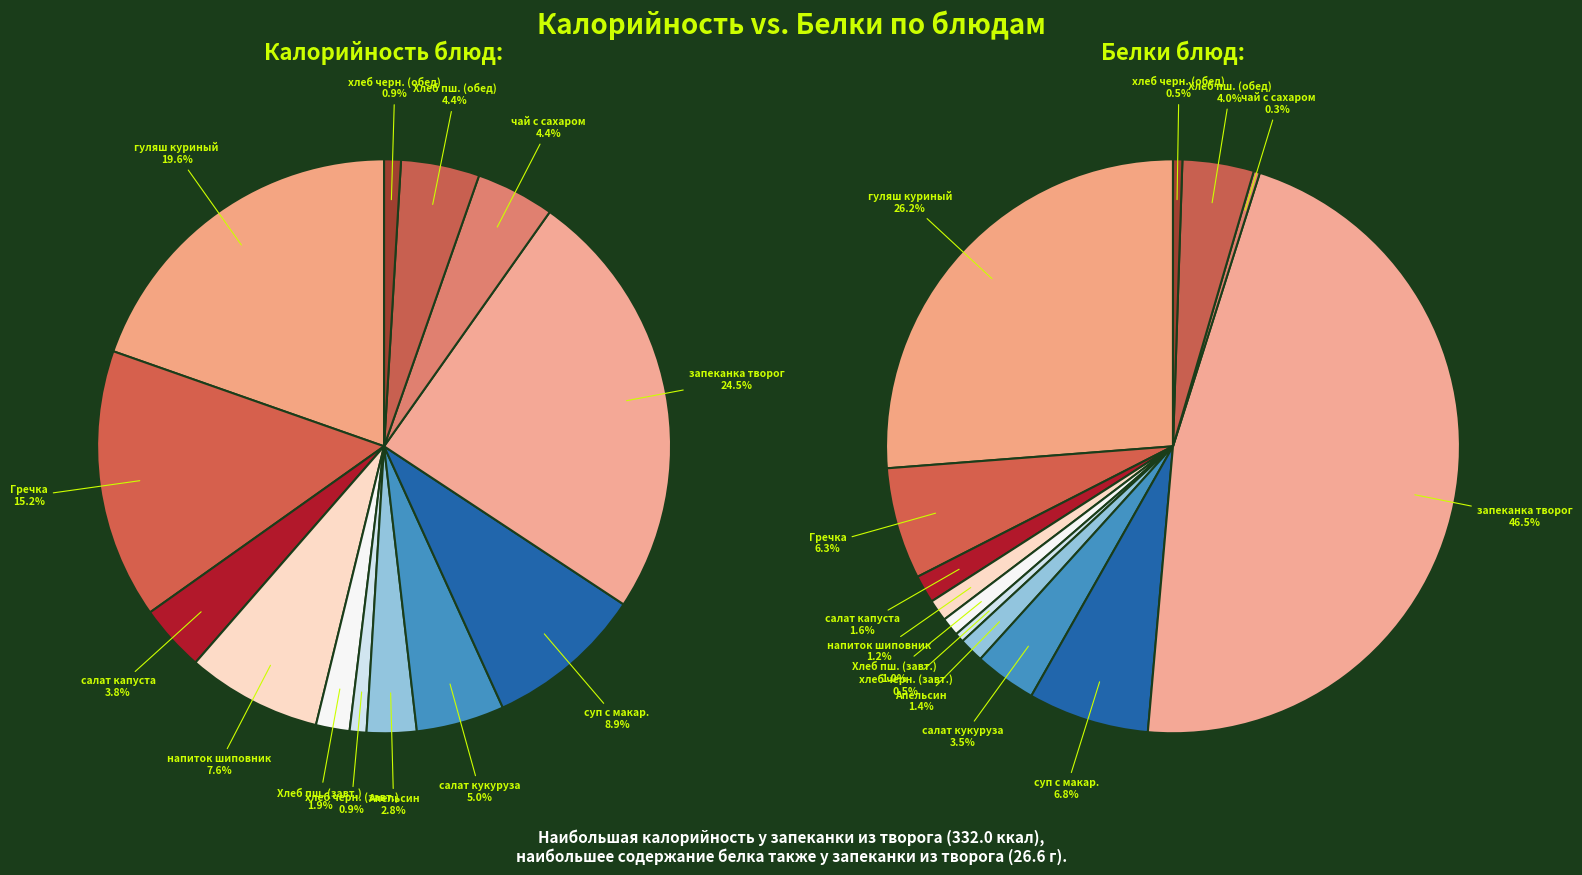

True or false: чай с сахаром accounts for 11% of the total.

False